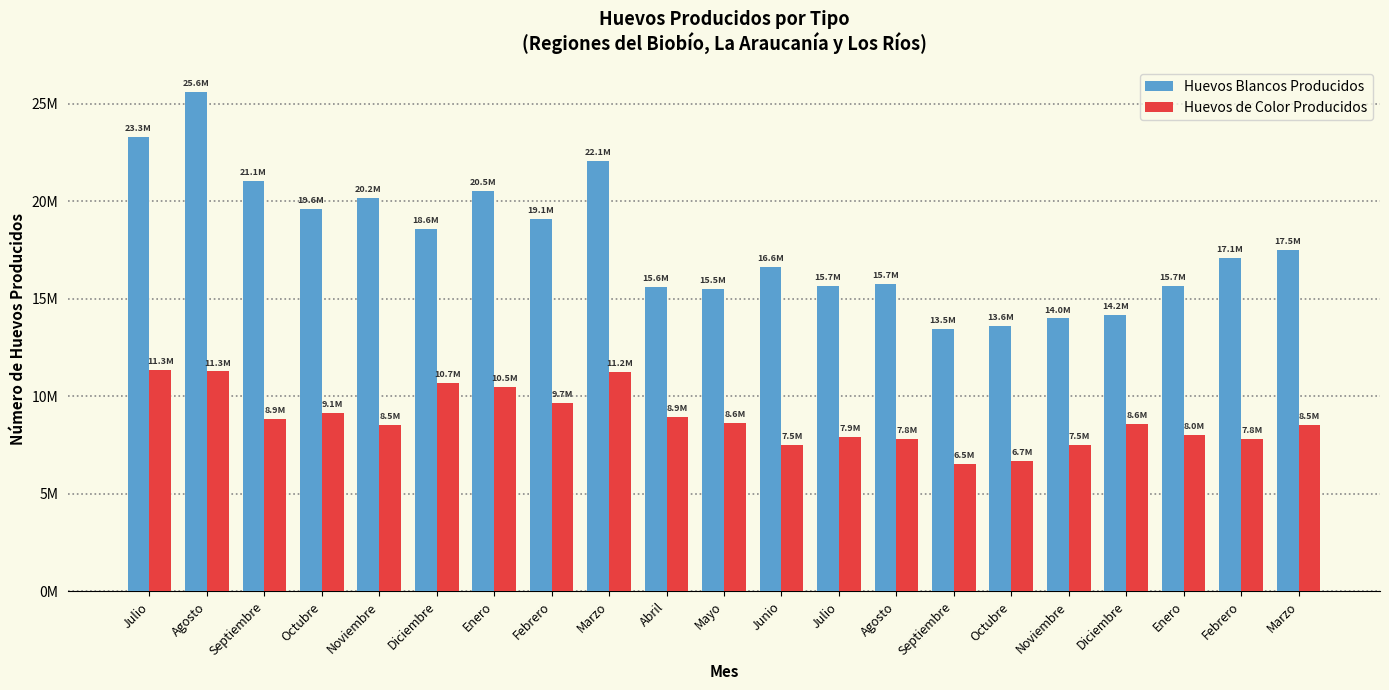

Does the chart contain stacked bars?

No